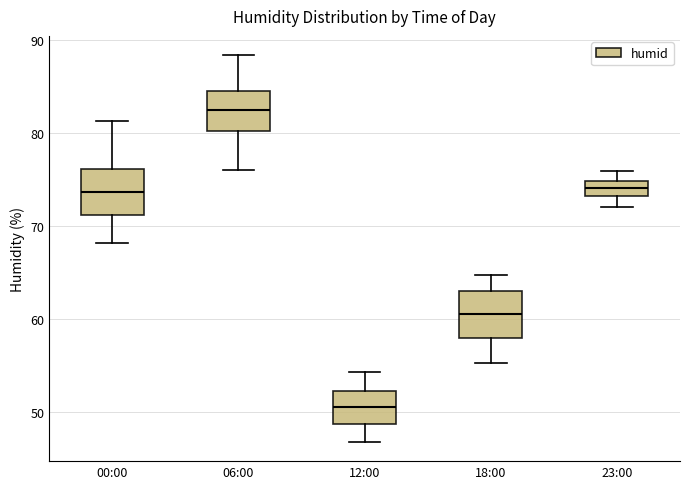

Where does the upper whisker of the box for 23:00 end on the y-axis? The values are not printed on the chart, so give them approximately, as read against the axis.

76